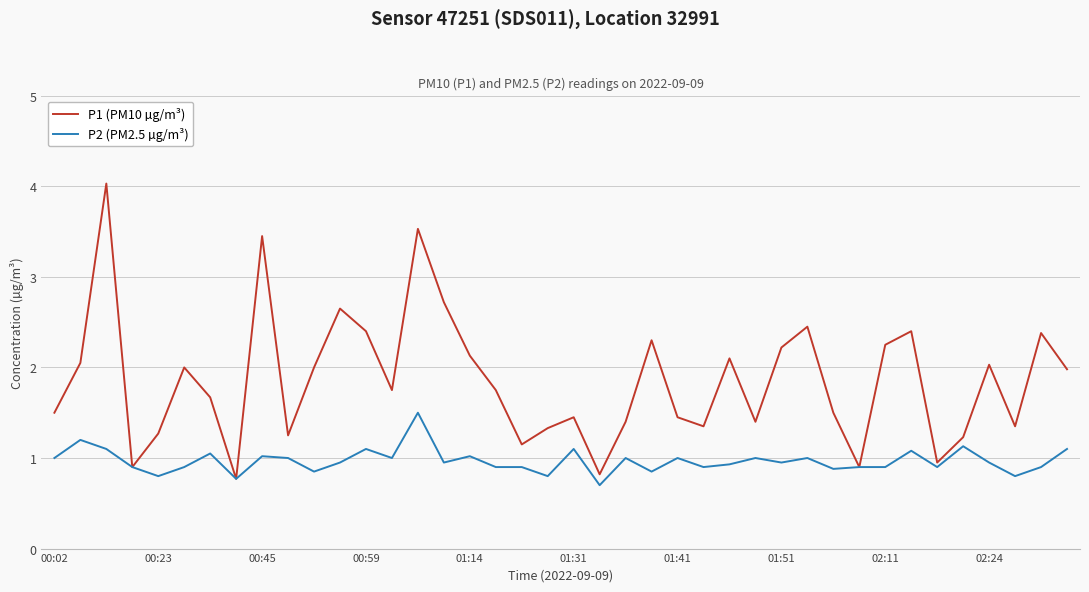

What is the maximum value for P2 (PM2.5 µg/m³)?

1.5